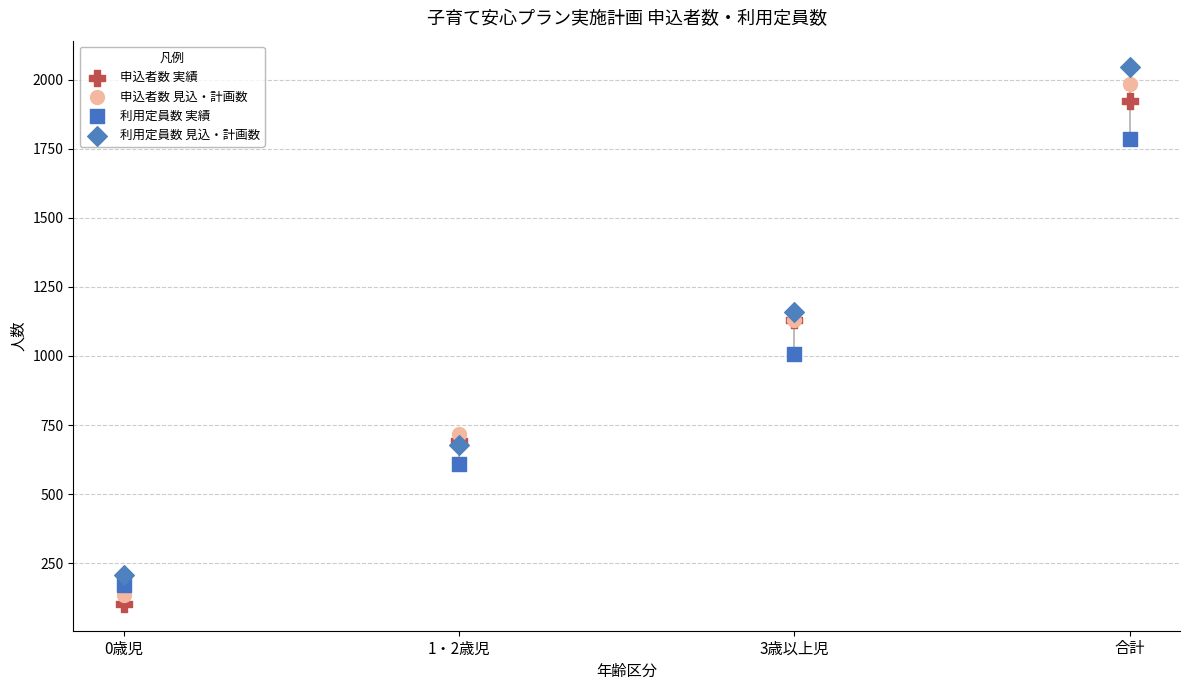

In the 利用定員数 実績 series, what Y value is closest to 977?

1006